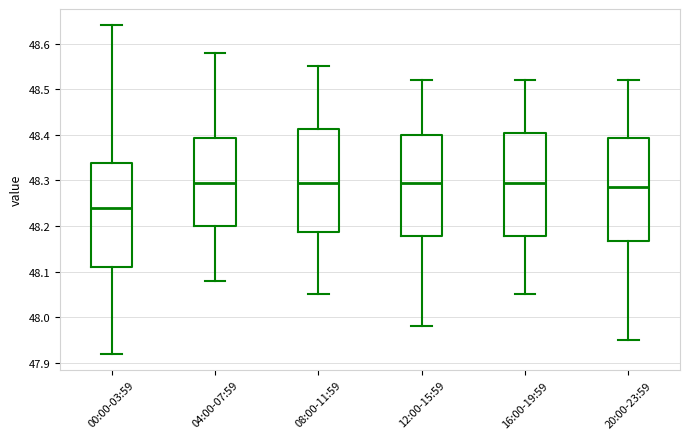

Where does the median line of the box for 04:00-07:59 sit on the y-axis? The values are not printed on the chart, so give them approximately, as read against the axis.

48.30